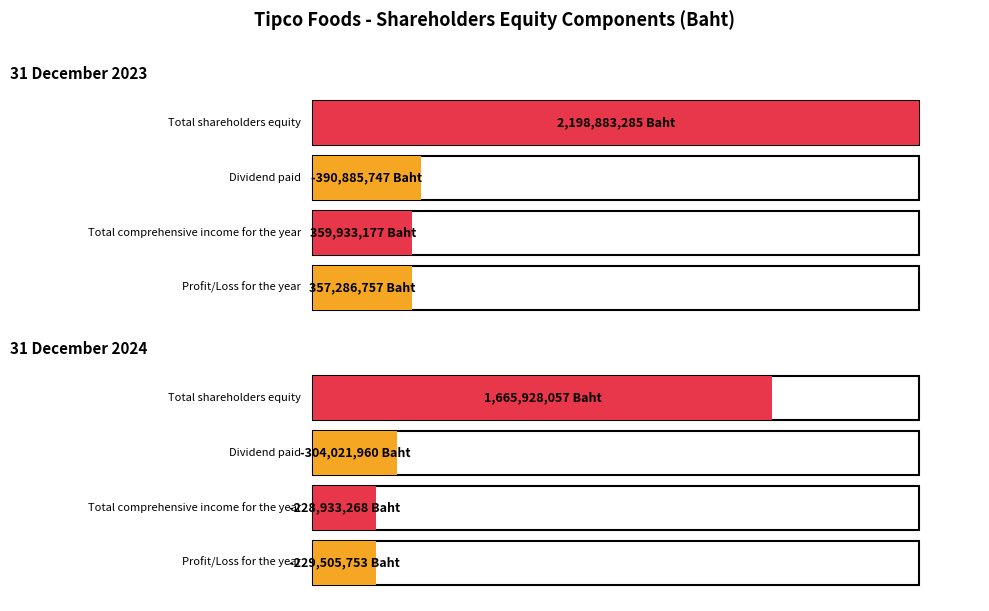

At which label is Profit/Loss for the year closest to 63890502?

31 December 2023